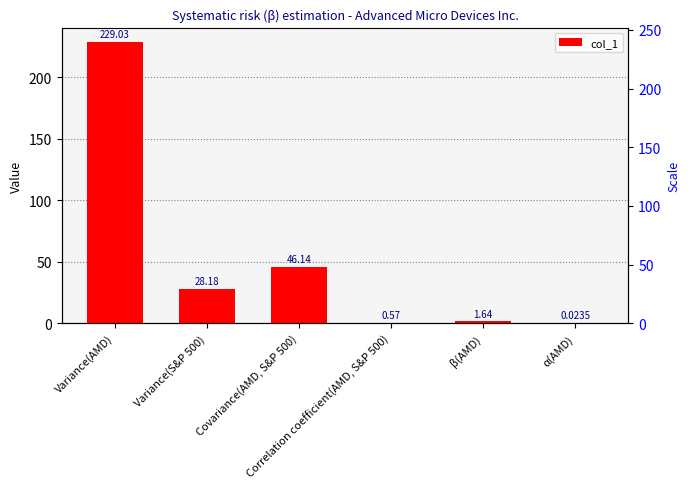

Does the chart contain any negative values?

No